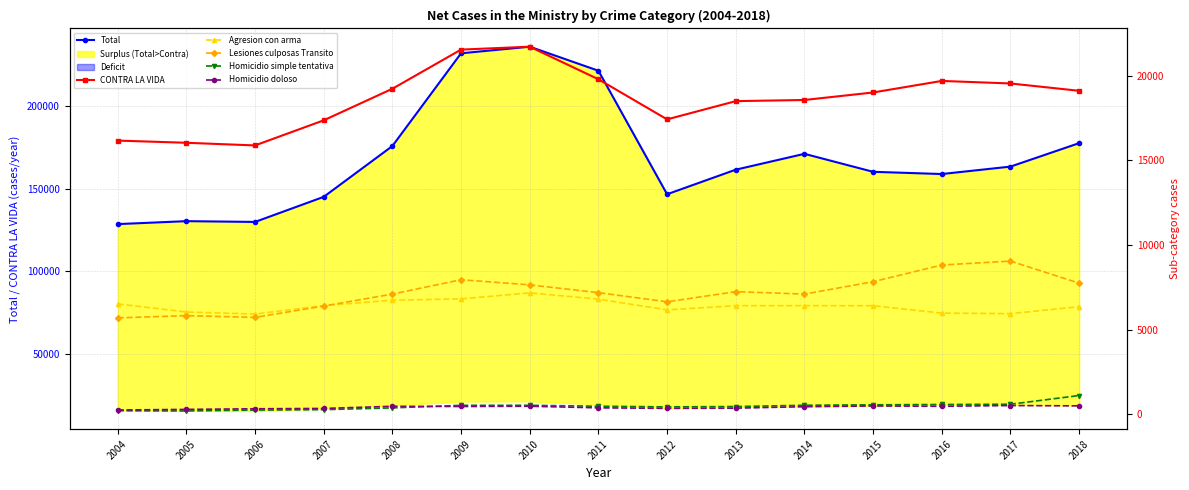

True or false: Agresion con arma has a value of 6177 at 2012.

True